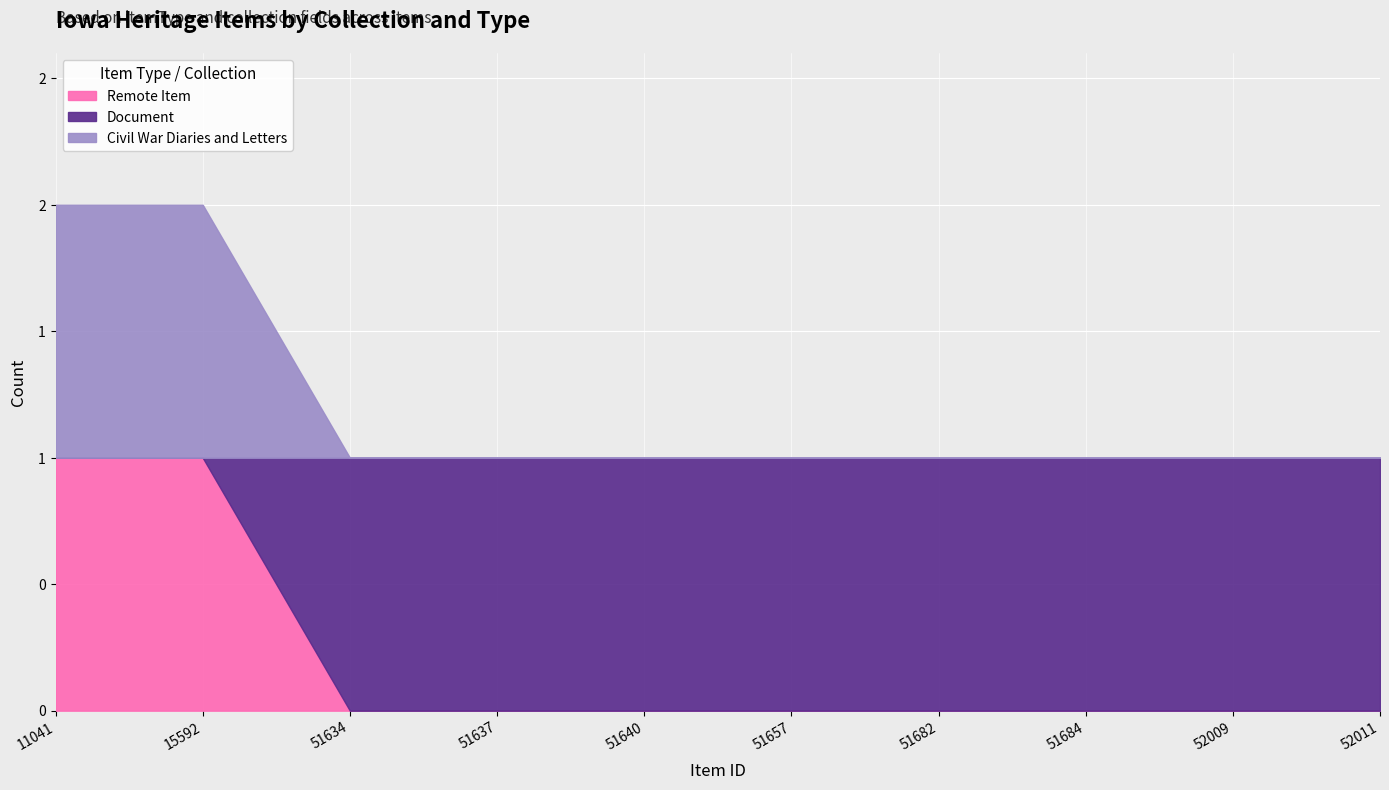

True or false: Civil War Diaries and Letters has more than 0 interior local peaks.

False